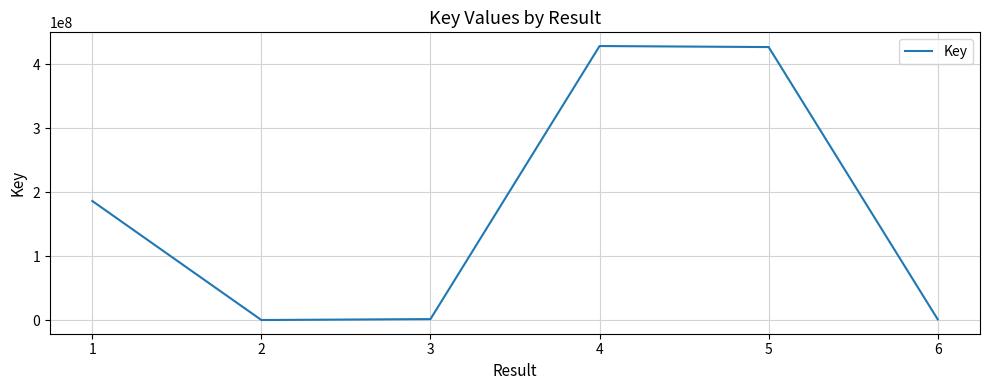

True or false: there are more than 0 points higher than both neighbors.

True